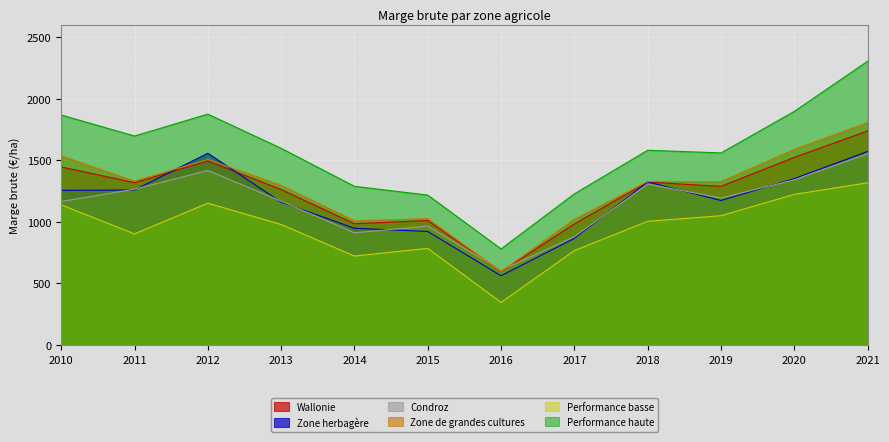

At which category does Wallonie reach its first local valley?

2011